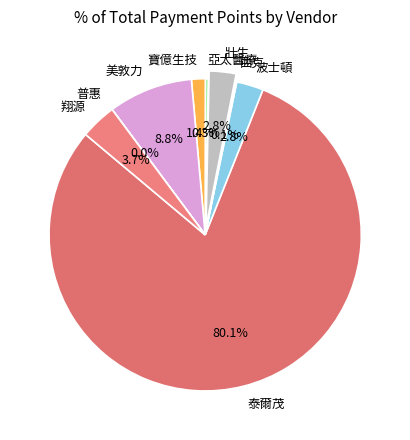

Approximately how many times larger is the value at 波士頓 compared to 美敦力?

0.3